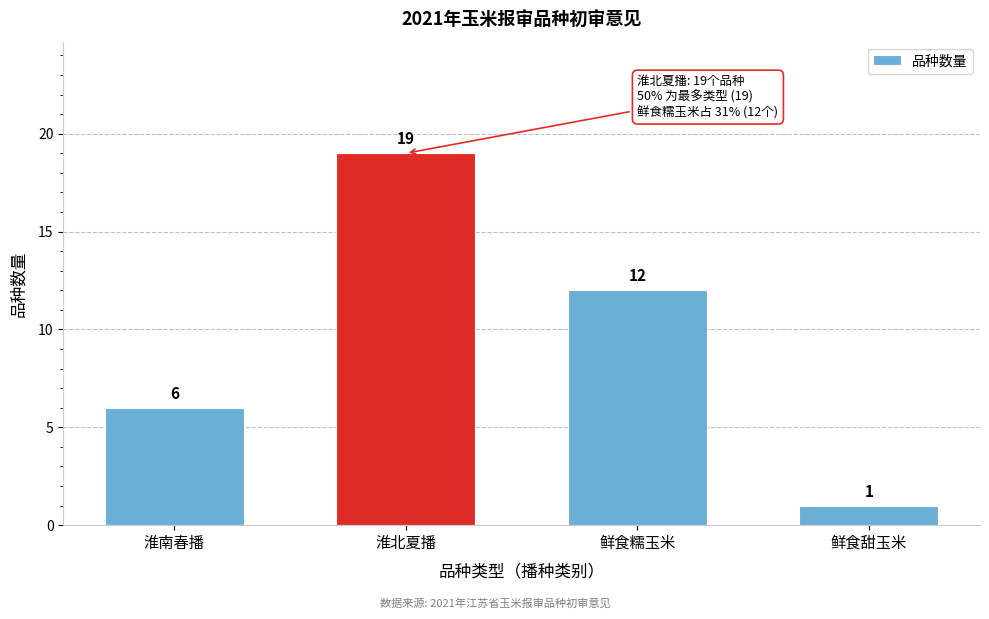

Reading right to left, transcribe all the data shown in this chart.

鲜食甜玉米=1	鲜食糯玉米=12	淮北夏播=19	淮南春播=6